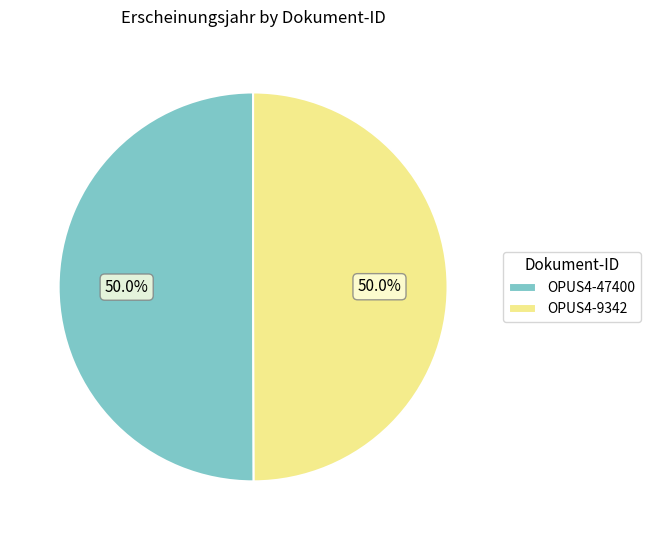

What is the ratio of the value at OPUS4-47400 to the value at OPUS4-9342?

1.0